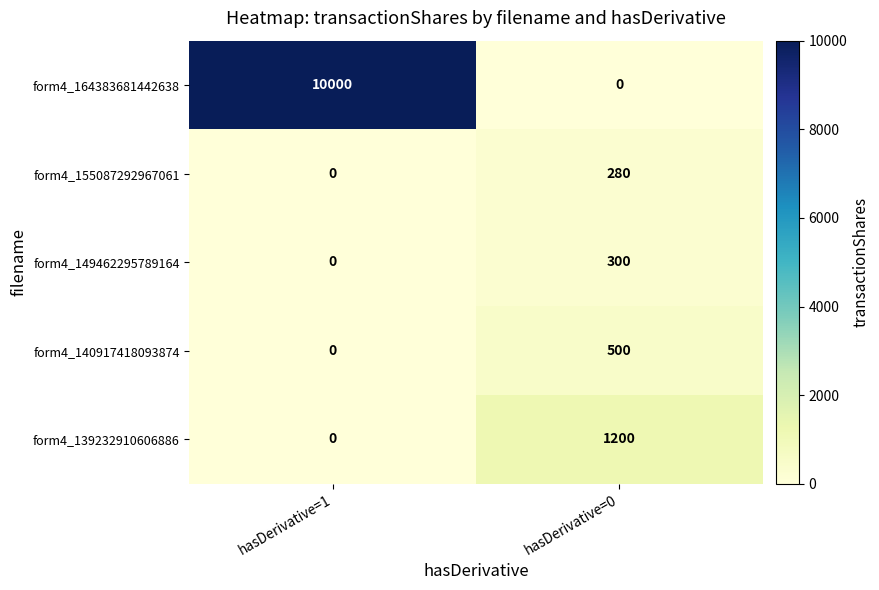

At which category is the sum across all series the highest?

hasDerivative=1